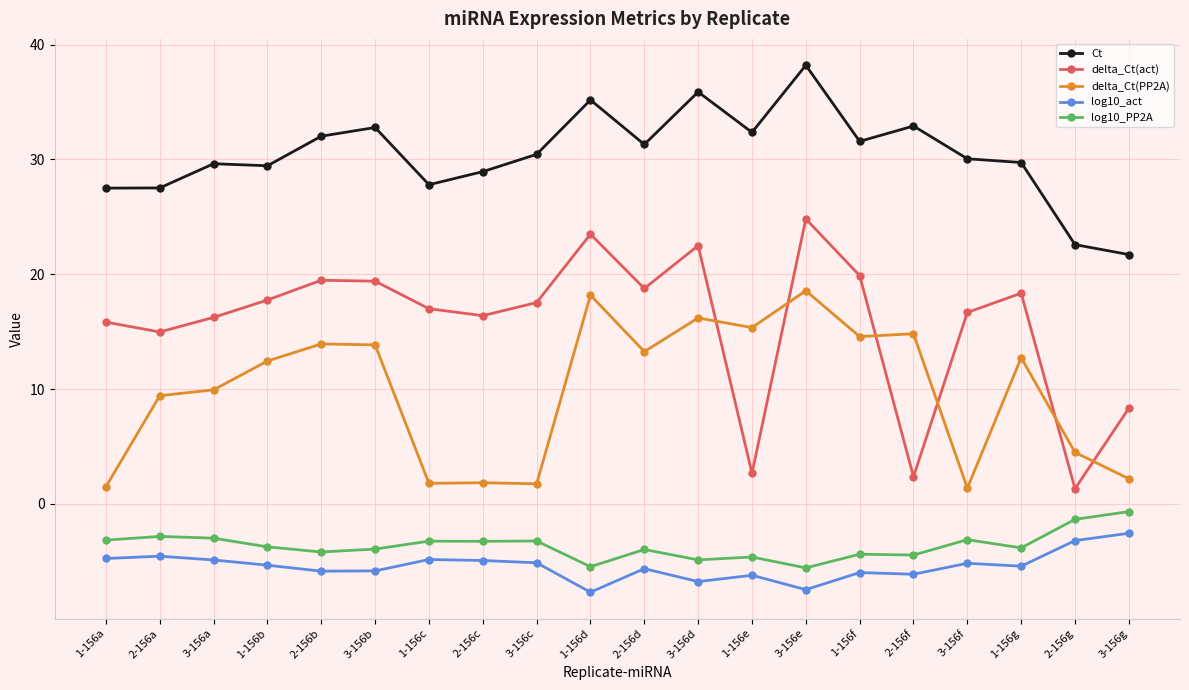

Does the chart display data point markers on the line(s)?

Yes